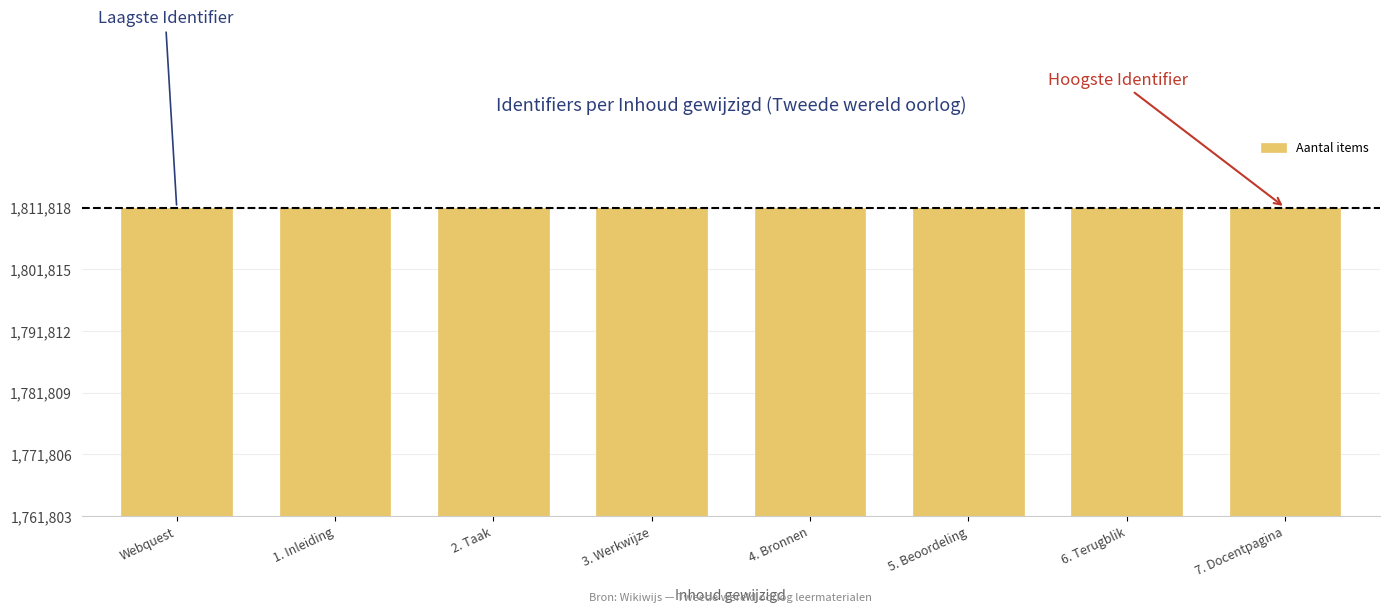

Does the chart contain any negative values?

No